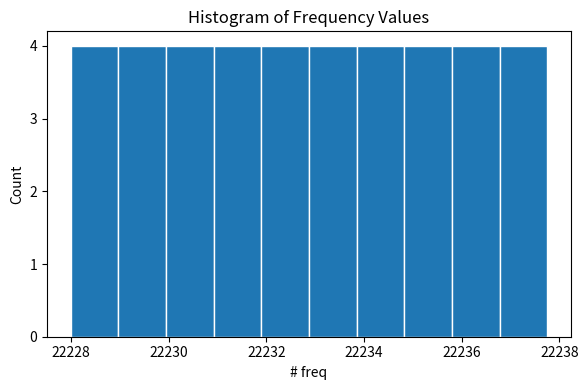

Reading left to right, list every bar in this chart as the range it spans on the x-axis followed by its height. Neither the bar edges nor the heights are printed on the chart, so give them approximately, as read against the axes.

22228.0 to 22229.0: 4
22229.0 to 22230.0: 4
22230.0 to 22231.0: 4
22231.0 to 22232.0: 4
22232.0 to 22232.8: 4
22232.8 to 22233.8: 4
22233.8 to 22234.8: 4
22234.8 to 22235.8: 4
22235.8 to 22236.8: 4
22236.8 to 22237.8: 4